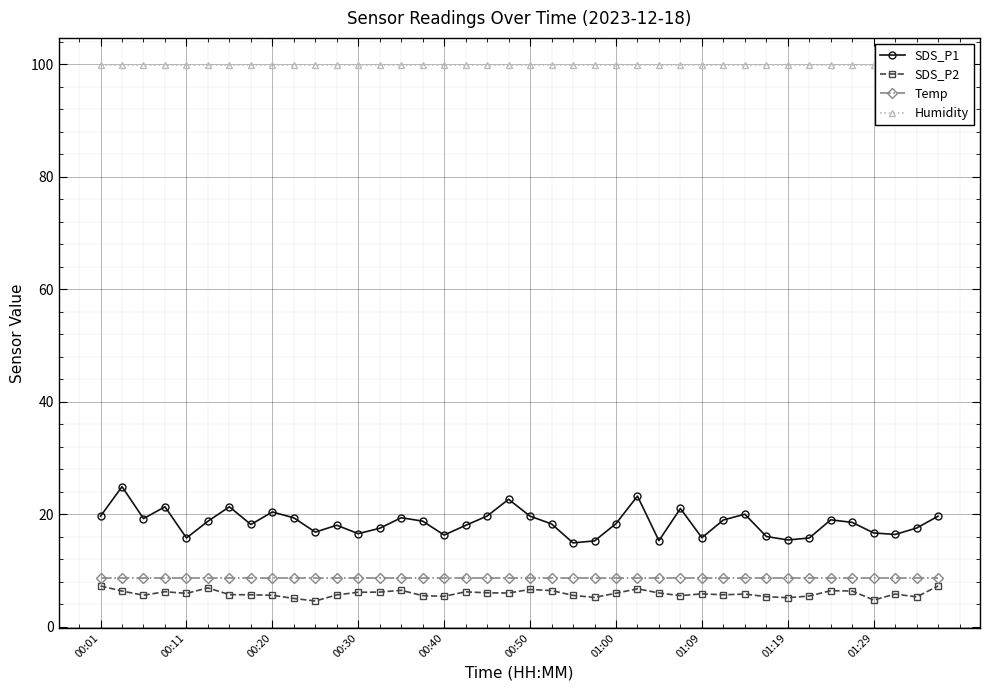

What position from the right is 31?

9